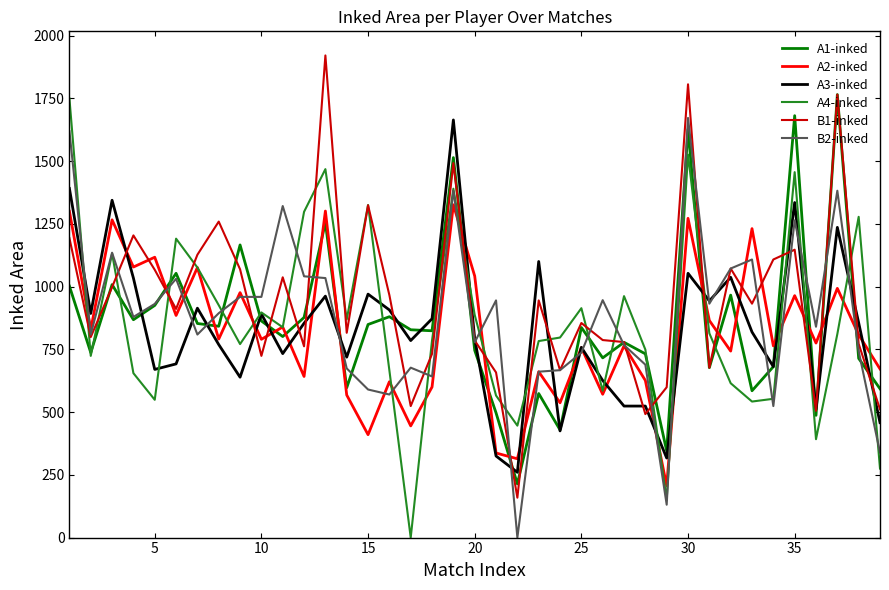

What are all the series names shown in the legend?

A1-inked, A2-inked, A3-inked, A4-inked, B1-inked, B2-inked